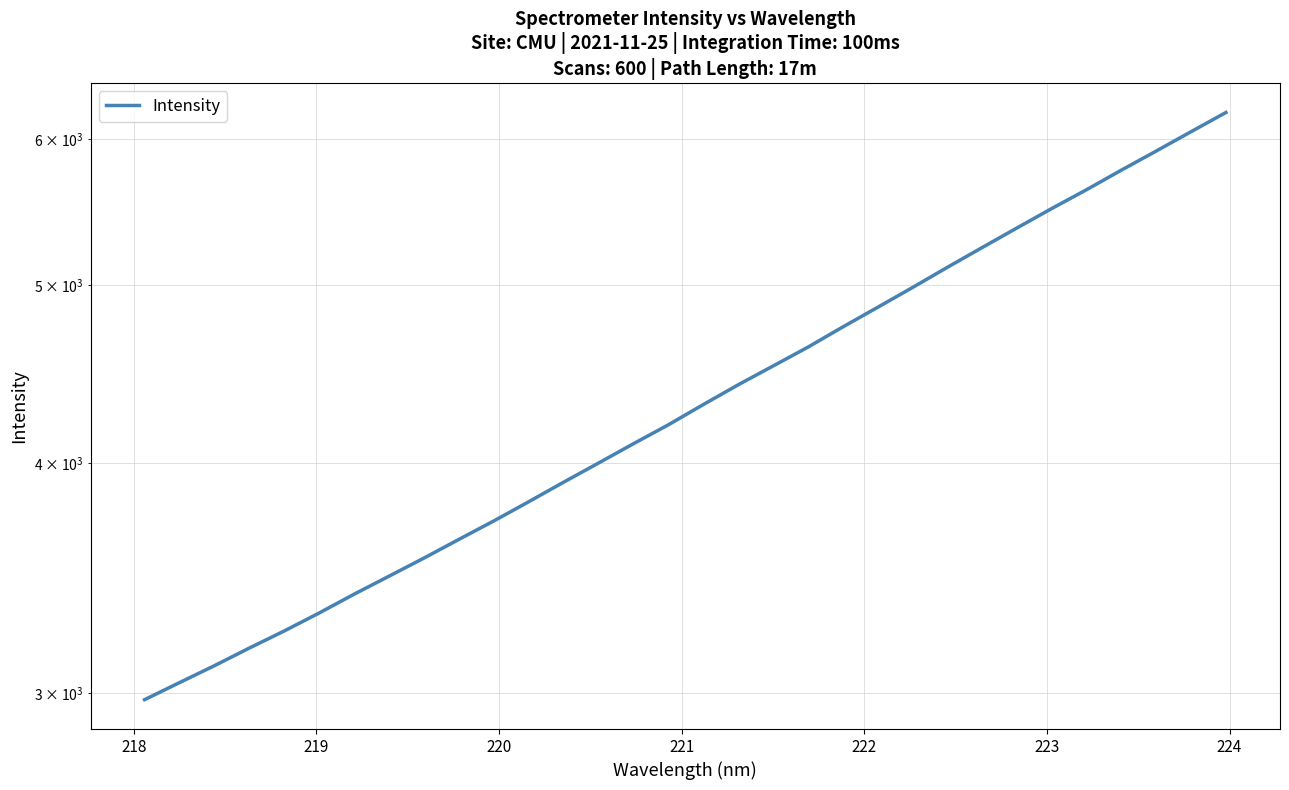

How many data points are above 4304?

16